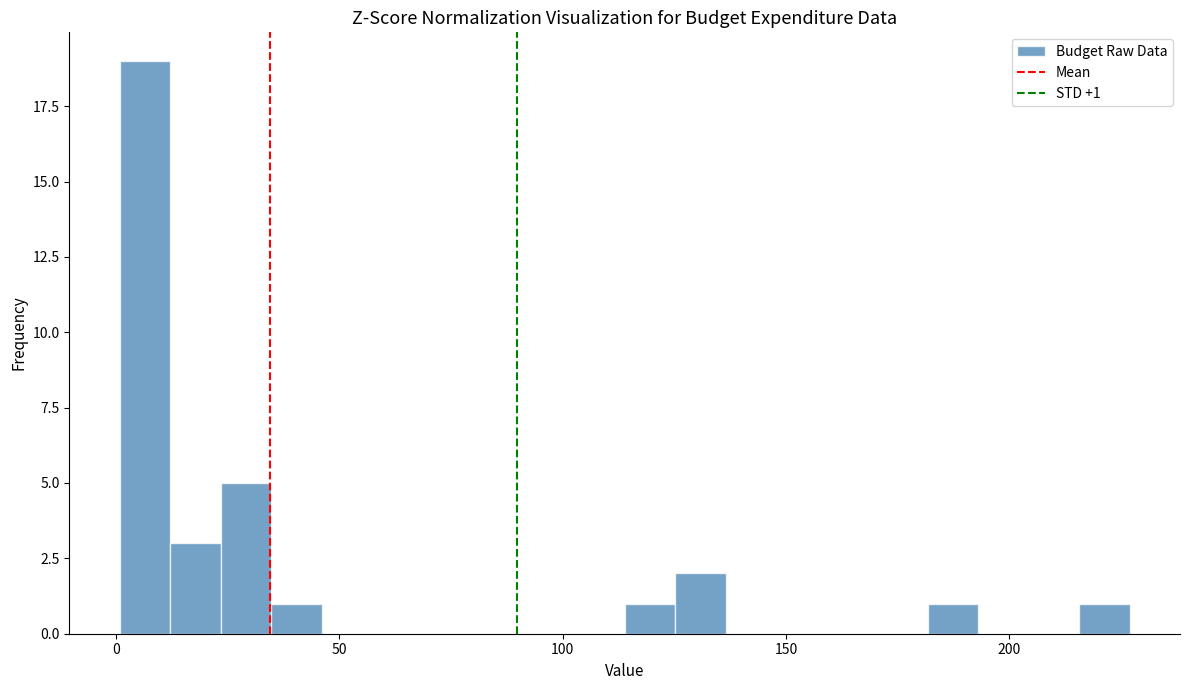

Around what value on the x-axis is the tallest bar? Give the approximate position of its centre, as read against the axis.

5